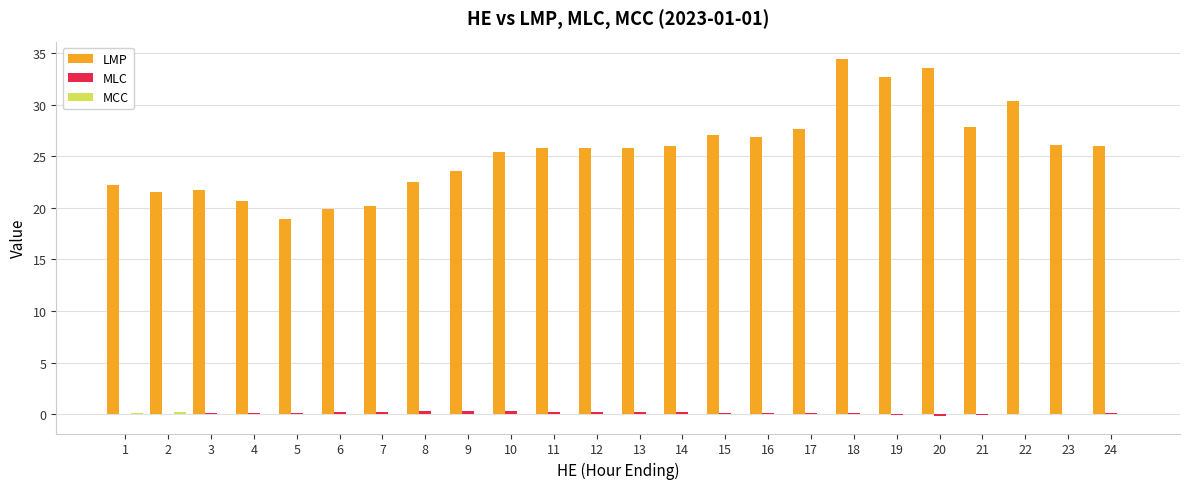

At which category does the chart reach its peak across all series?

18